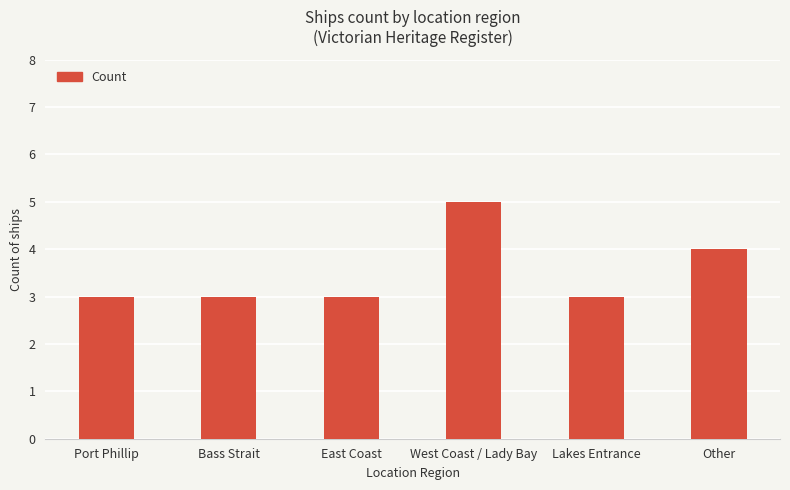

How many bars are there in total?

6